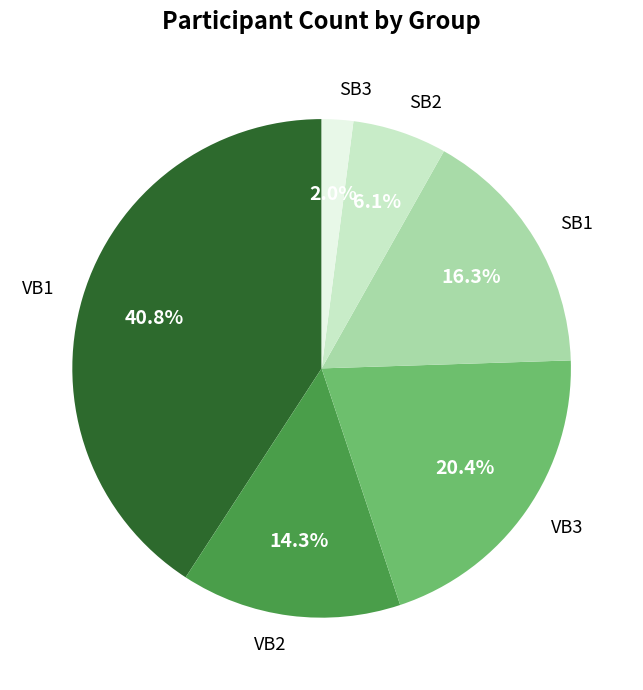

Approximately how many times larger is the value at SB1 compared to SB2?

2.7